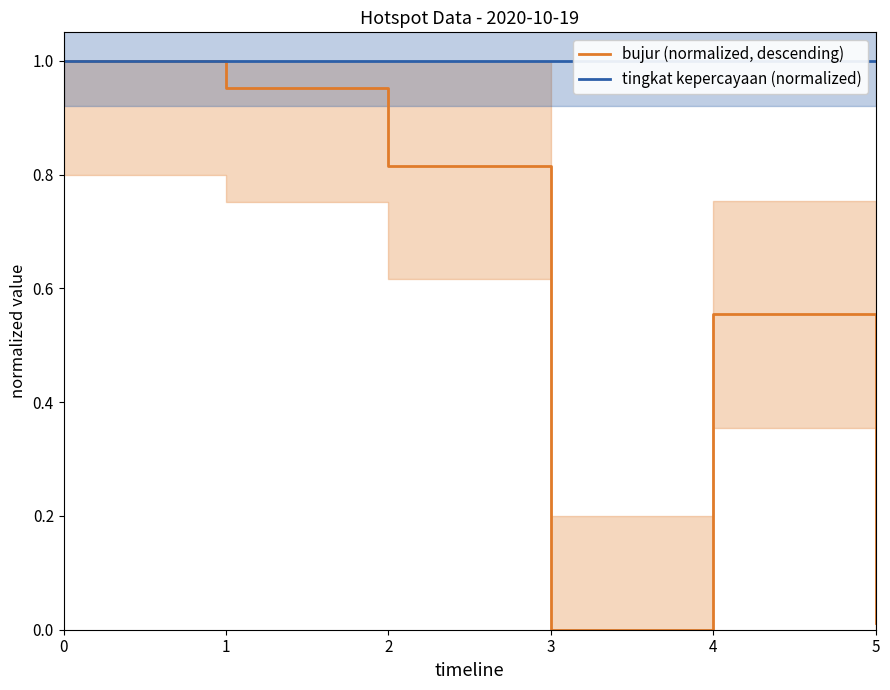

True or false: tingkat kepercayaan (normalized) has a value of 0.5 at 0.

False